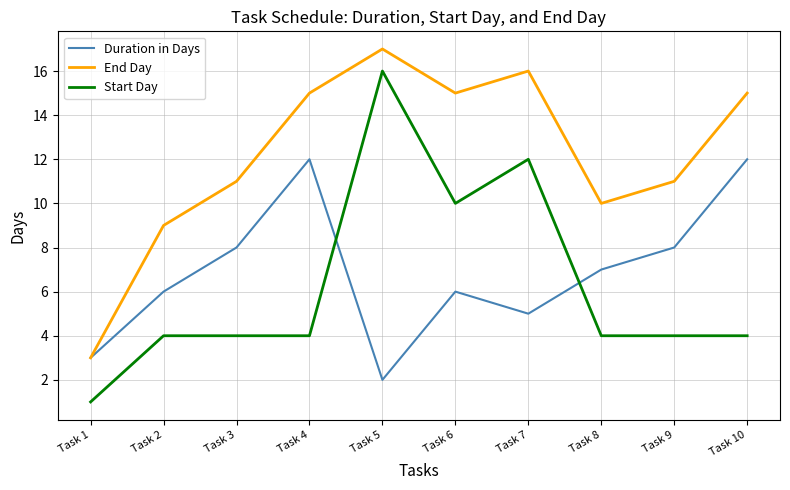

The End Day series shows 15 at Task 6. True or false?

True